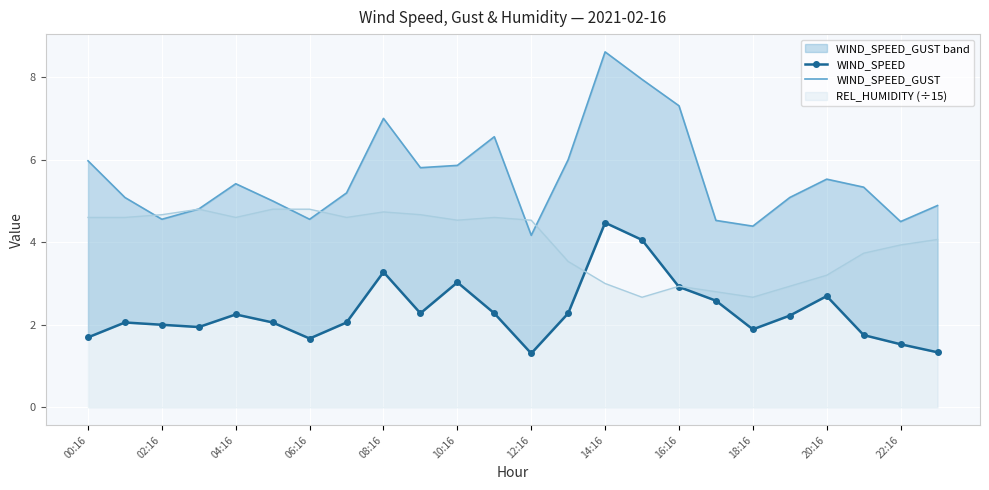

What is the highest value of the REL_HUMIDITY (÷15) series?

4.8